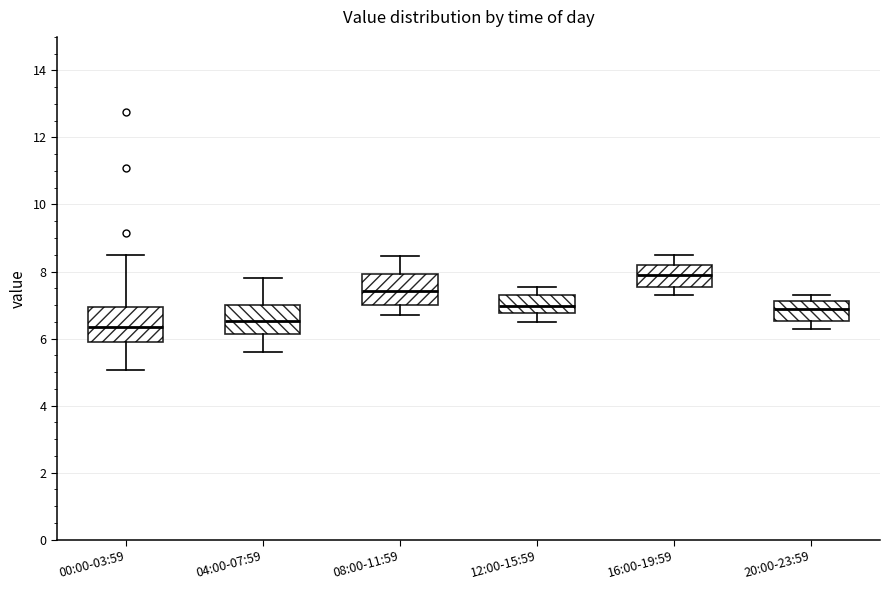

Reading left to right, transcribe this box plot: for each box, give where its median line is, the range the box spans, and where its two whiskers end, as read against the y-axis. The values are not printed on the chart, so give them approximately, as read against the axis.

00:00-03:59: median 6.4, box 6.0 to 7.0, whiskers 5.0 to 8.4
04:00-07:59: median 6.6, box 6.2 to 7.0, whiskers 5.6 to 7.8
08:00-11:59: median 7.4, box 7.0 to 8.0, whiskers 6.8 to 8.4
12:00-15:59: median 7.0, box 6.8 to 7.4, whiskers 6.6 to 7.6
16:00-19:59: median 8.0, box 7.6 to 8.2, whiskers 7.4 to 8.6
20:00-23:59: median 6.8, box 6.6 to 7.2, whiskers 6.4 to 7.4